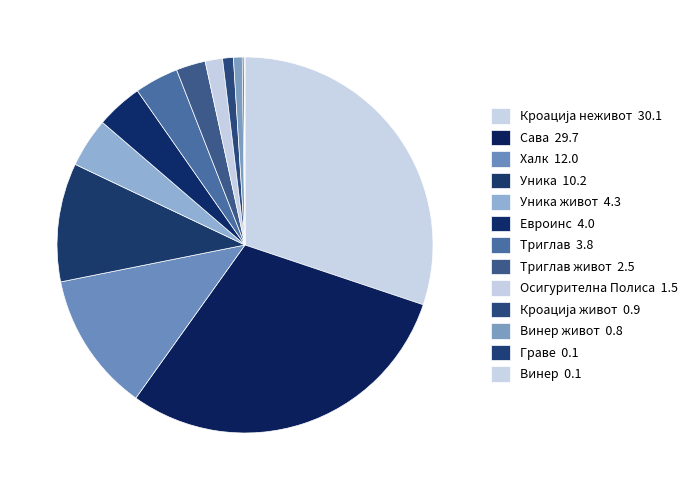

Count the number of slices in the pie.

13